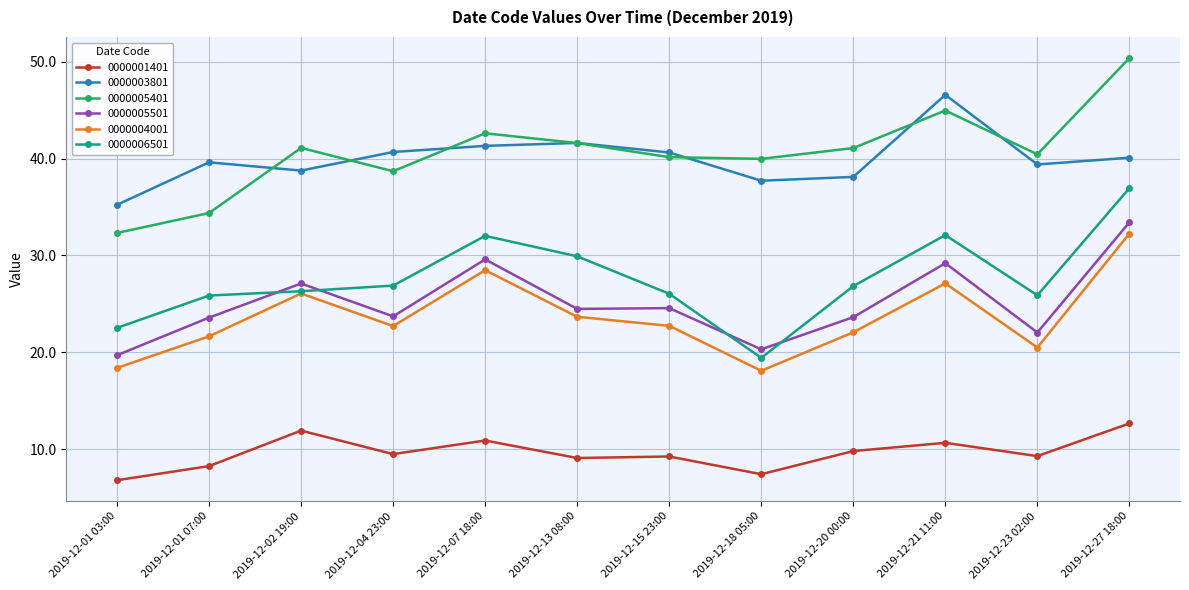

Read the 0000003801 value at 2019-12-13 08:00.

41.6